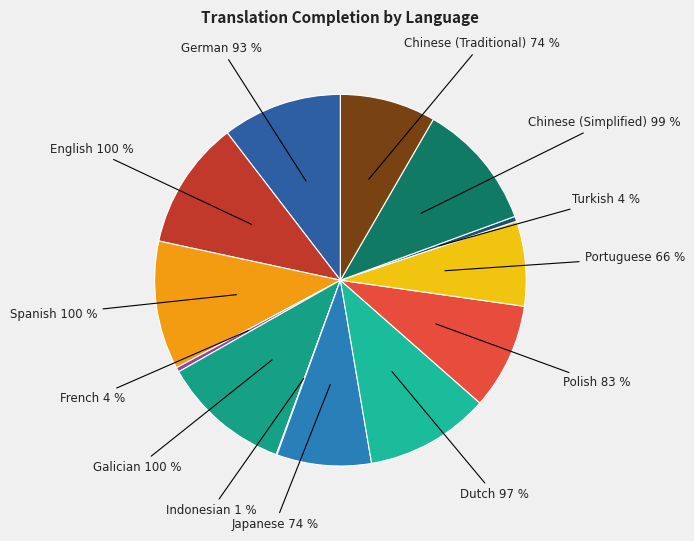

What is the largest slice in the pie chart?

English